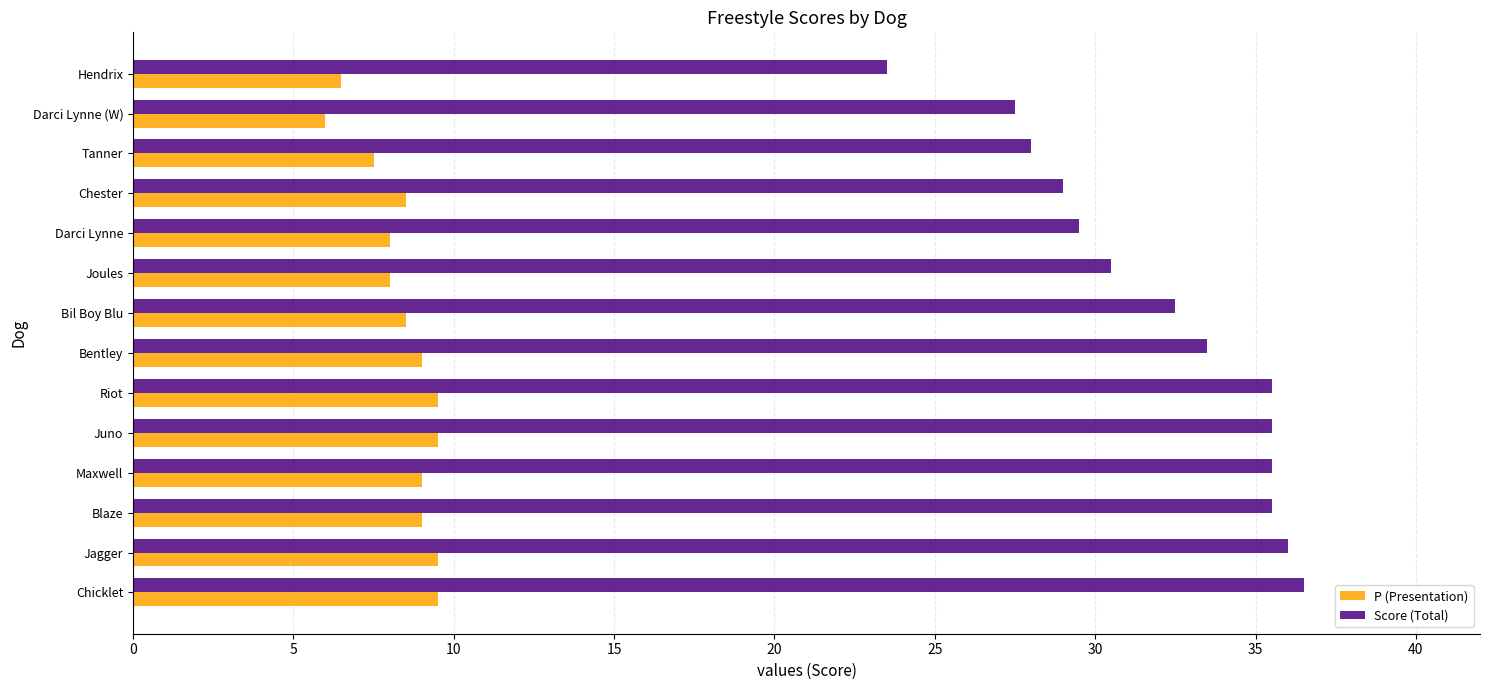

What is the difference between the highest and lowest values at Jagger?

26.5